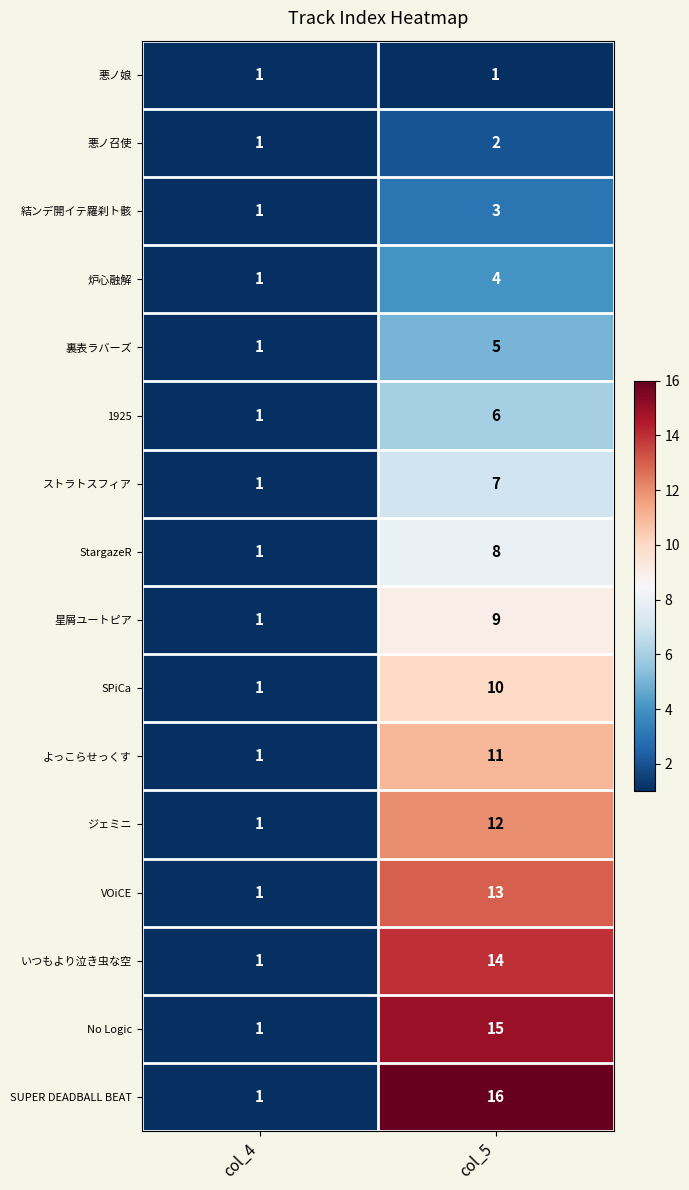

Is it true that 悪ノ召使 equals 0 at col_5?

False